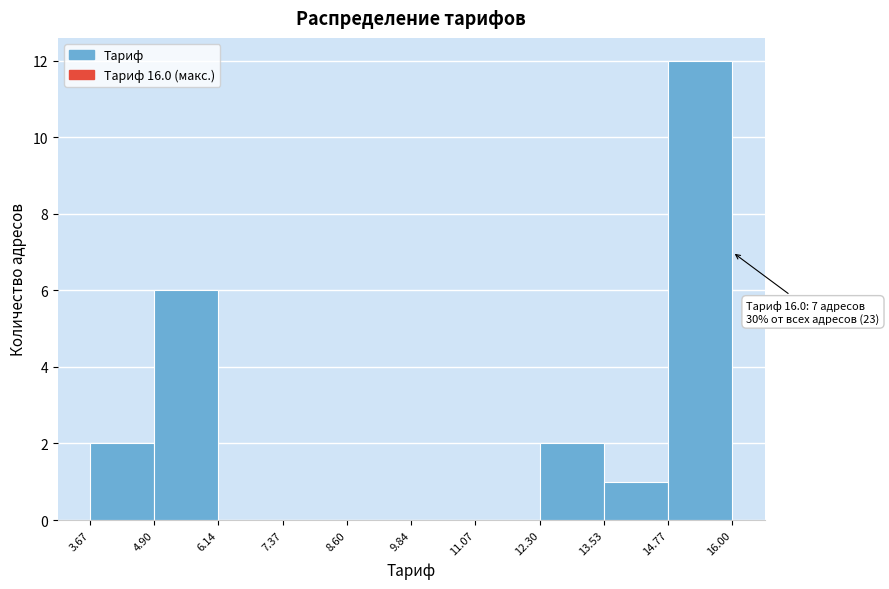

Over which range of the x-axis is the bar tallest?

14.77 to 16.00